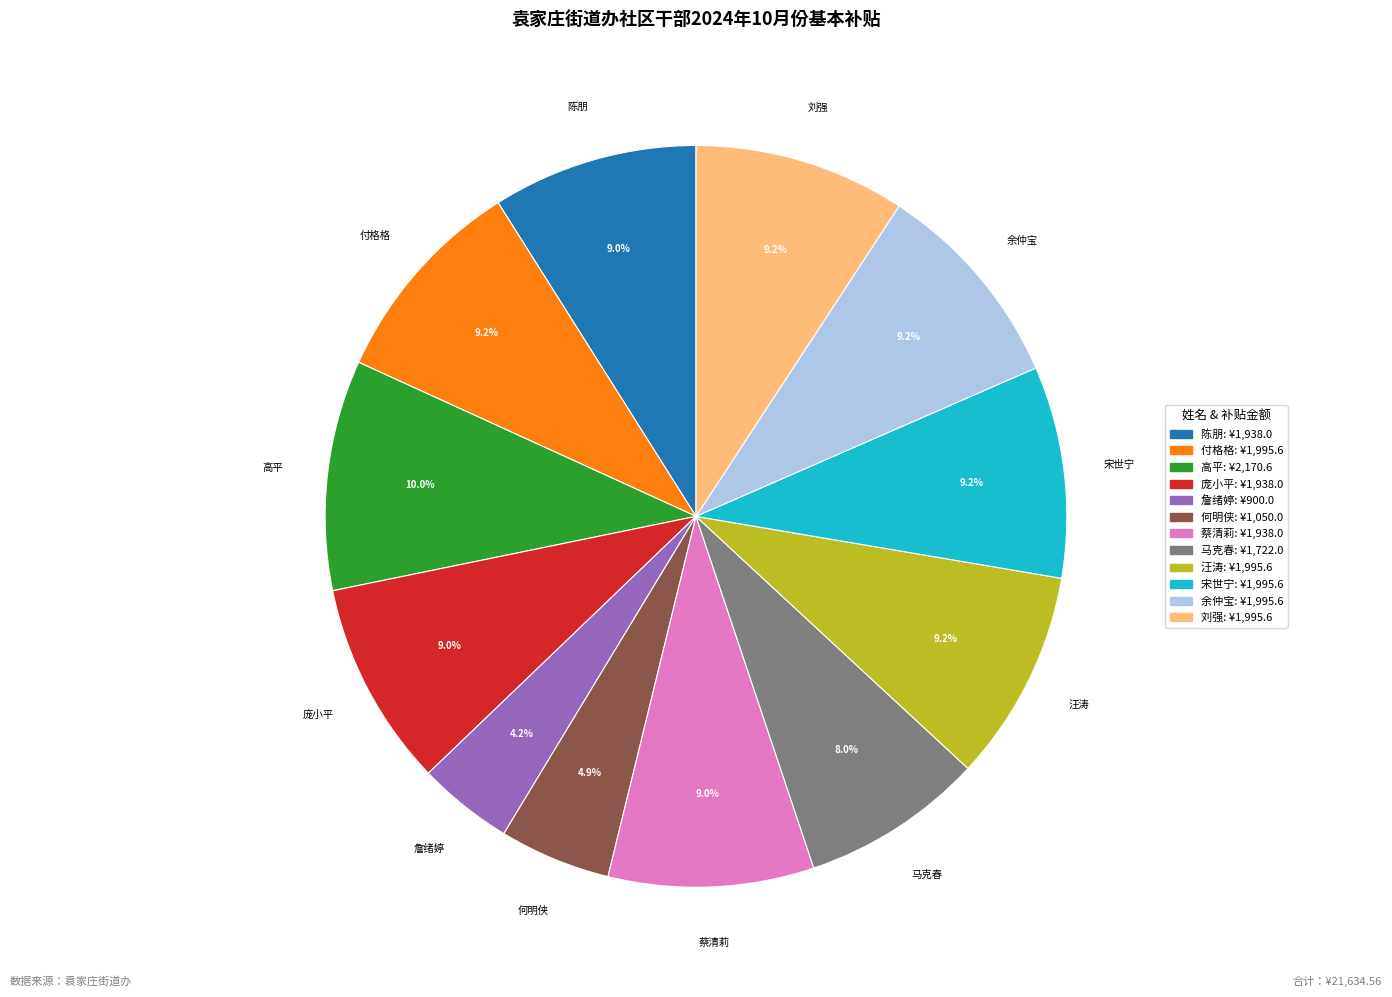

Do 庞小平 and 蔡清莉 together represent more than half of the pie?

No